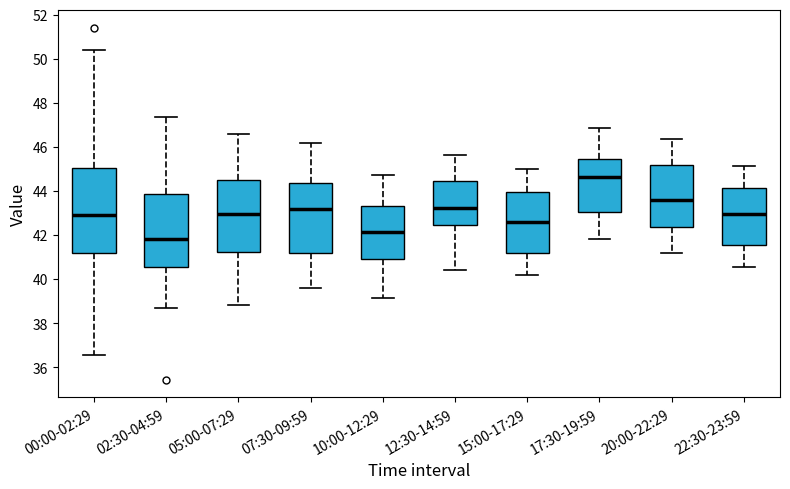

Reading left to right, transcribe this box plot: for each box, give where its median line is, the range the box spans, and where its two whiskers end, as read against the y-axis. The values are not printed on the chart, so give them approximately, as read against the axis.

00:00-02:29: median 43.0, box 41.2 to 45.0, whiskers 36.6 to 50.4
02:30-04:59: median 41.8, box 40.6 to 43.8, whiskers 38.8 to 47.4
05:00-07:29: median 43.0, box 41.2 to 44.4, whiskers 38.8 to 46.6
07:30-09:59: median 43.2, box 41.2 to 44.4, whiskers 39.6 to 46.2
10:00-12:29: median 42.2, box 41.0 to 43.4, whiskers 39.2 to 44.8
12:30-14:59: median 43.2, box 42.4 to 44.4, whiskers 40.4 to 45.6
15:00-17:29: median 42.6, box 41.2 to 44.0, whiskers 40.2 to 45.0
17:30-19:59: median 44.6, box 43.0 to 45.4, whiskers 41.8 to 46.8
20:00-22:29: median 43.6, box 42.4 to 45.2, whiskers 41.2 to 46.4
22:30-23:59: median 43.0, box 41.6 to 44.2, whiskers 40.6 to 45.2